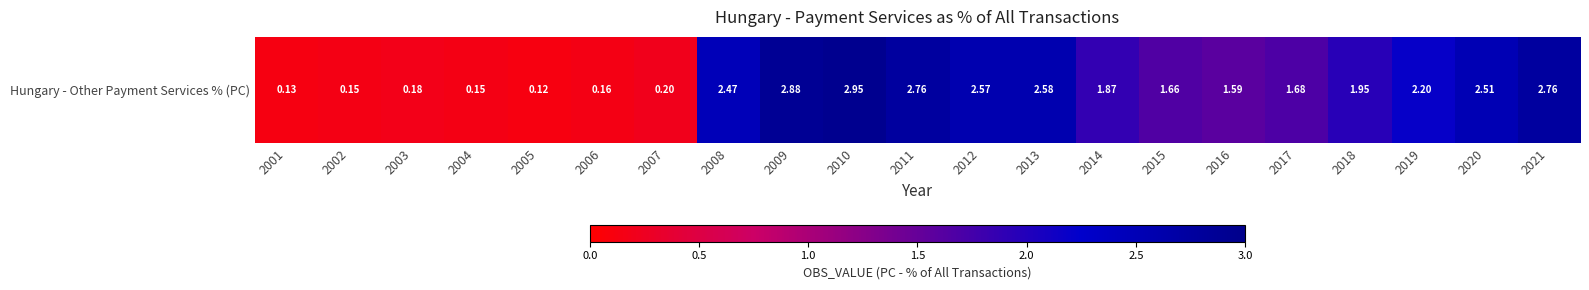

What is the average value?

1.6